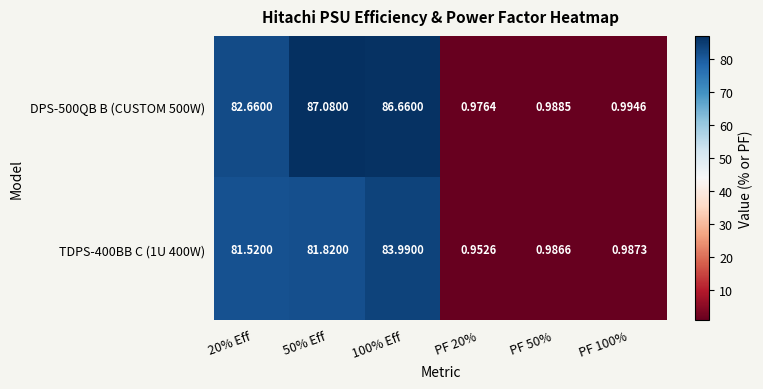

Is the value of DPS-500QB B (CUSTOM 500W) at PF 100% greater than the value of TDPS-400BB C (1U 400W) at 50% Eff?

No